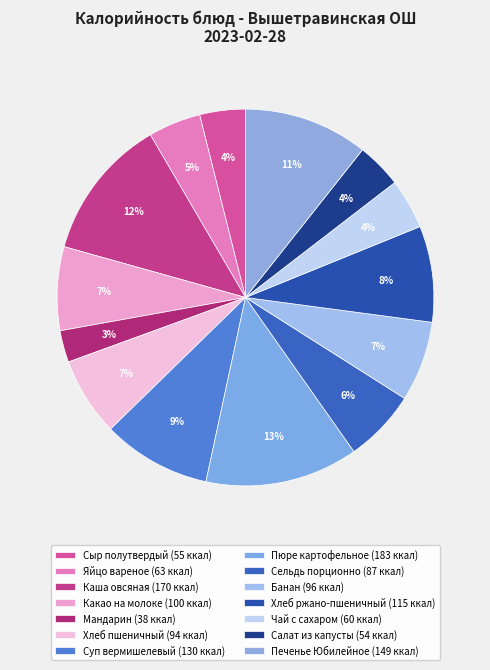

Which slice is the largest?

Пюре картофельное